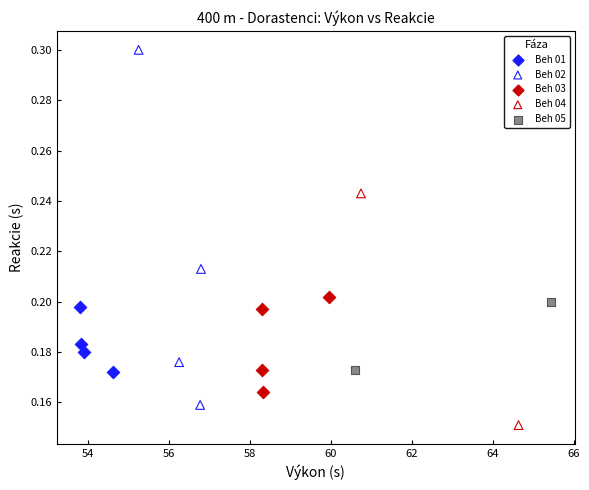

What are all the series names shown in the legend?

Beh 01, Beh 02, Beh 03, Beh 04, Beh 05